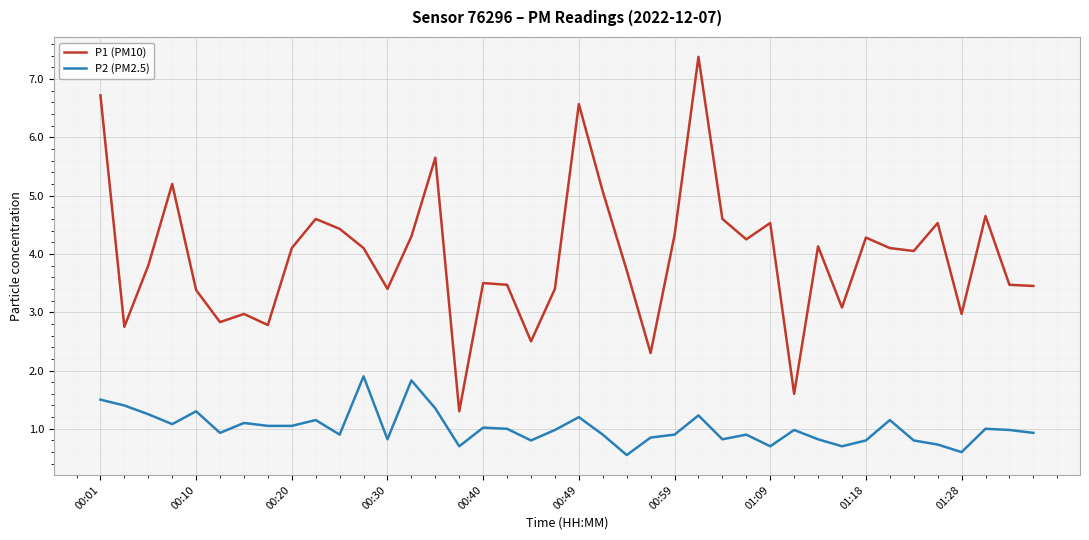

Rank the series by their maximum value, from lowest to highest.

P2 (PM2.5), P1 (PM10)